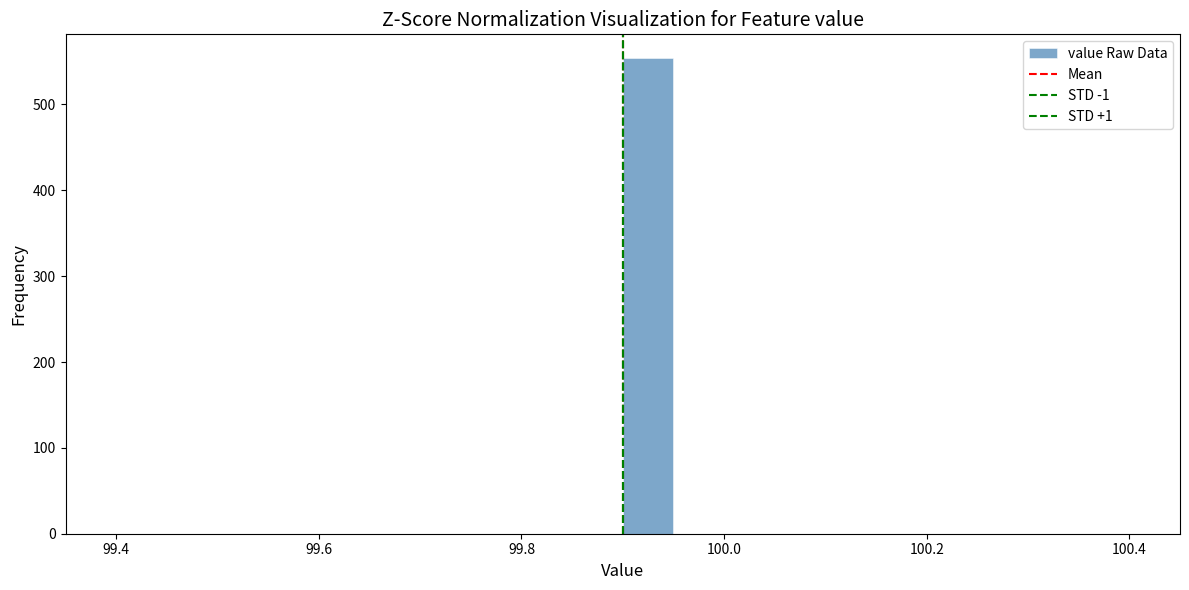

Around what value on the x-axis is the tallest bar? Give the approximate position of its centre, as read against the axis.

99.92